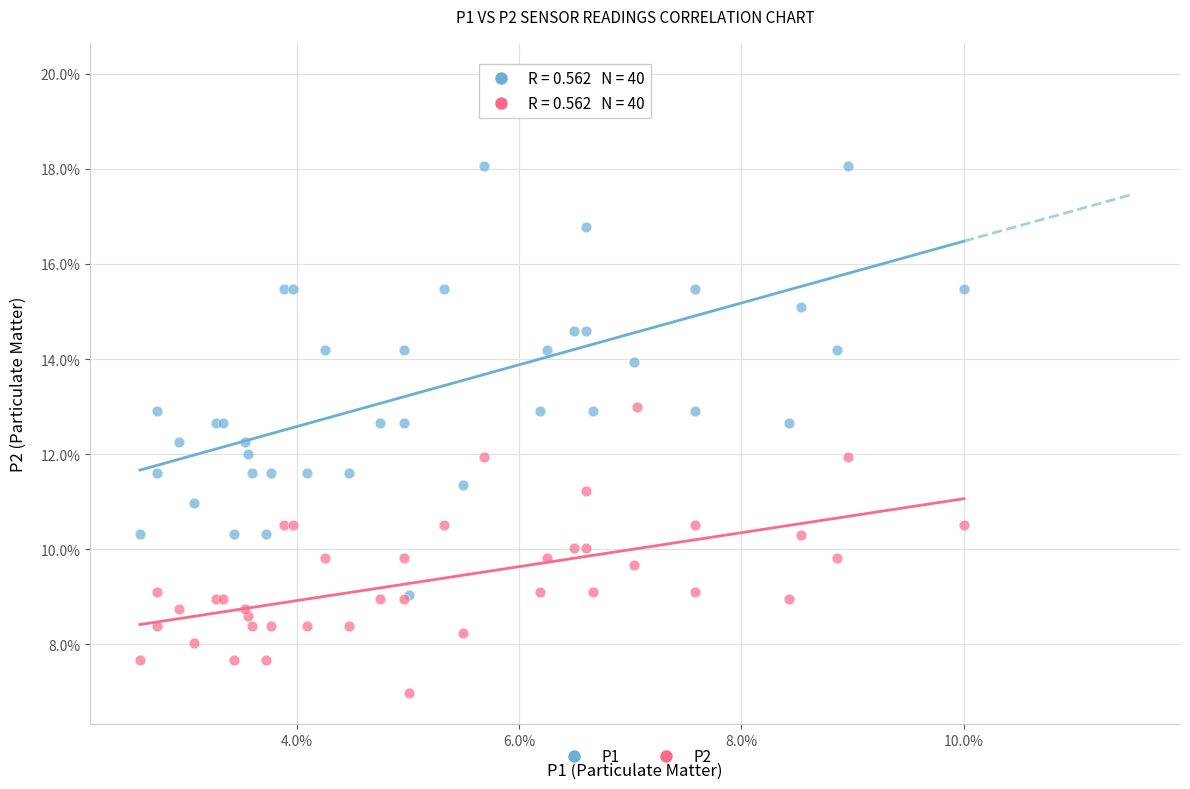

What are all the series names shown in the legend?

P1, P2